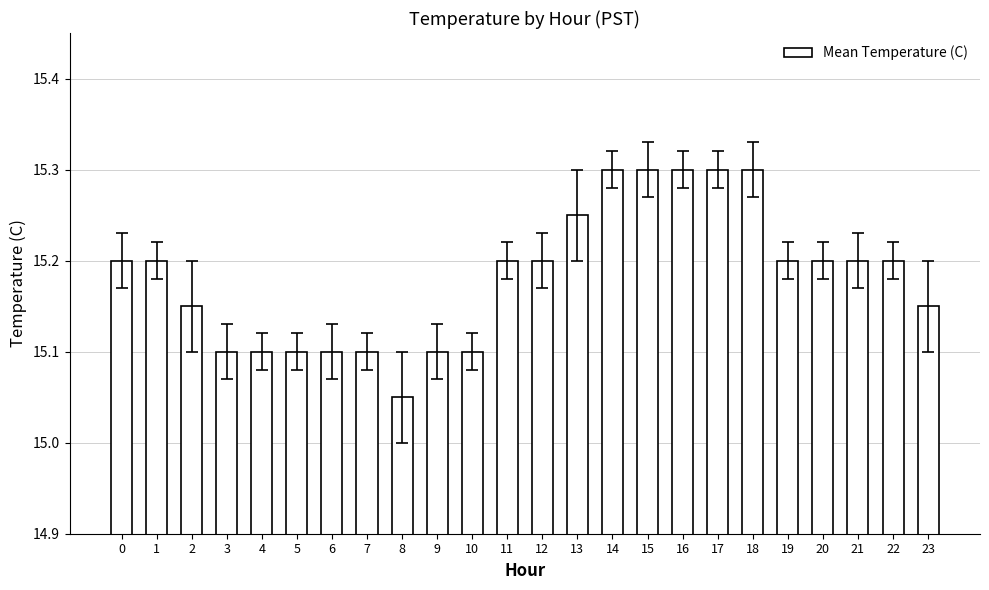

How many values are between 15 and 16?

24